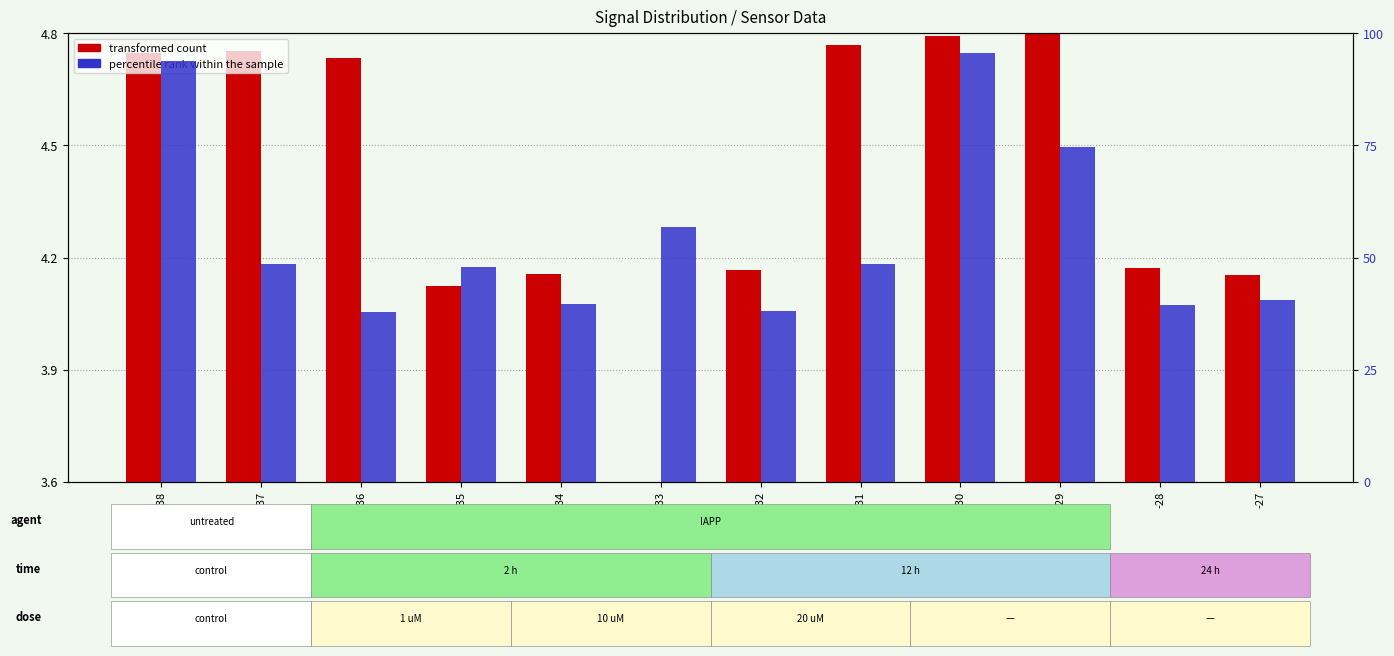

At which category is the sum across all series the highest?

-30